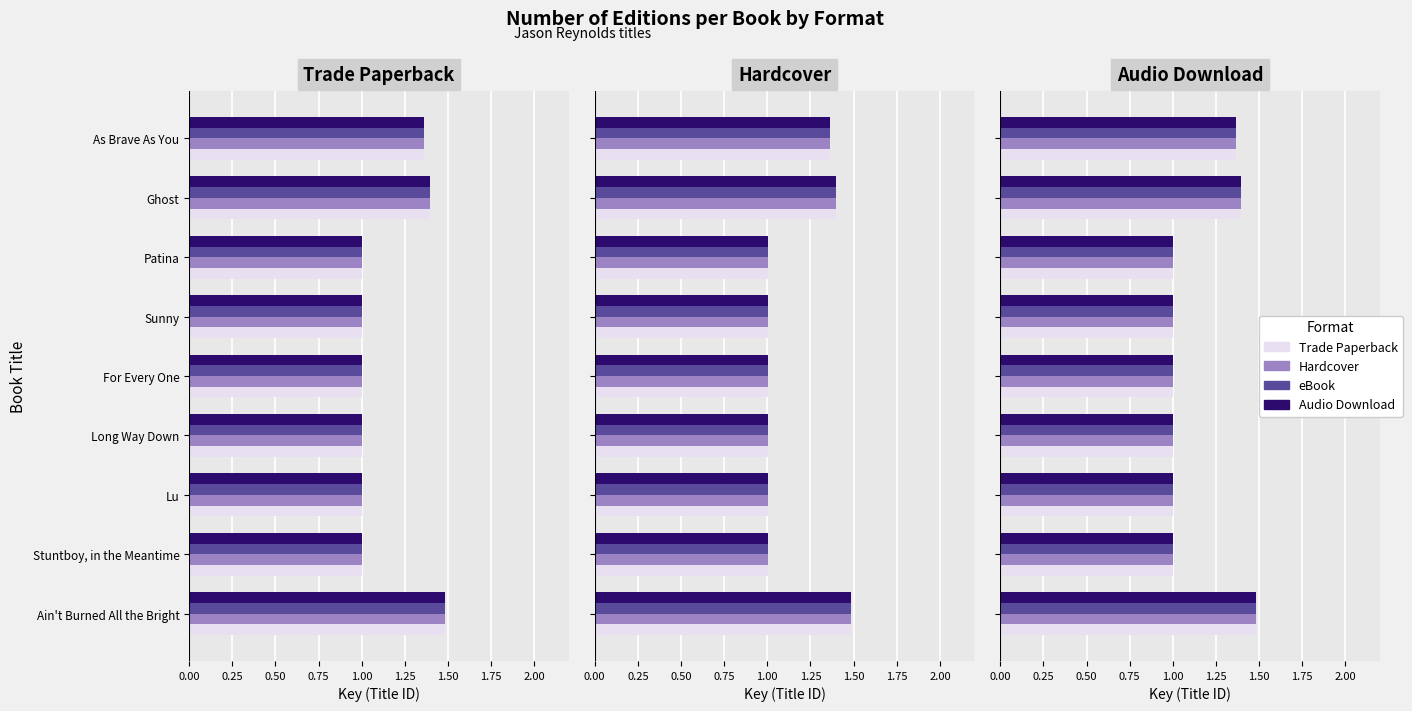

The value of eBook at Long Way Down is 1.0. True or false?

True